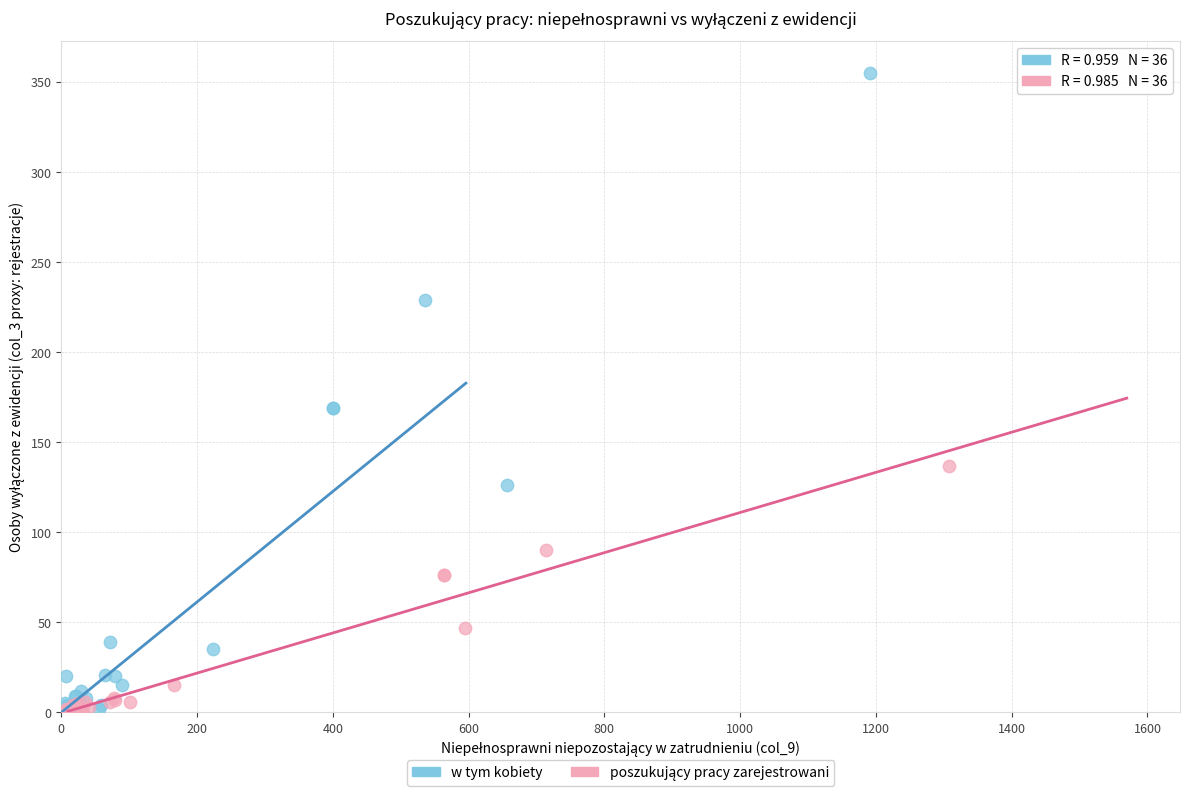

Which series has the widest spread of Y values?

w tym kobiety